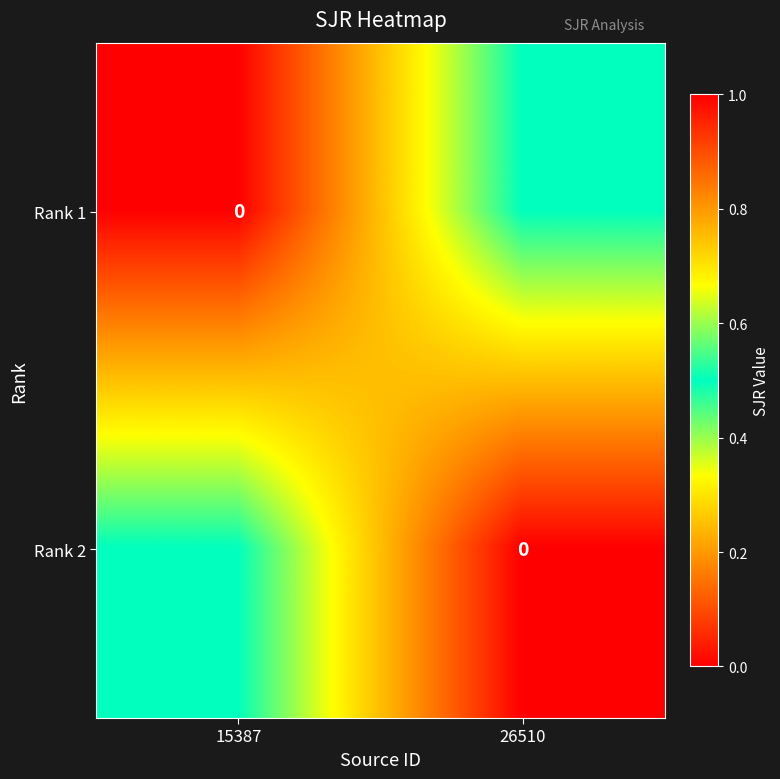

Is it true that Rank 1 equals 0.2 at 26510?

False